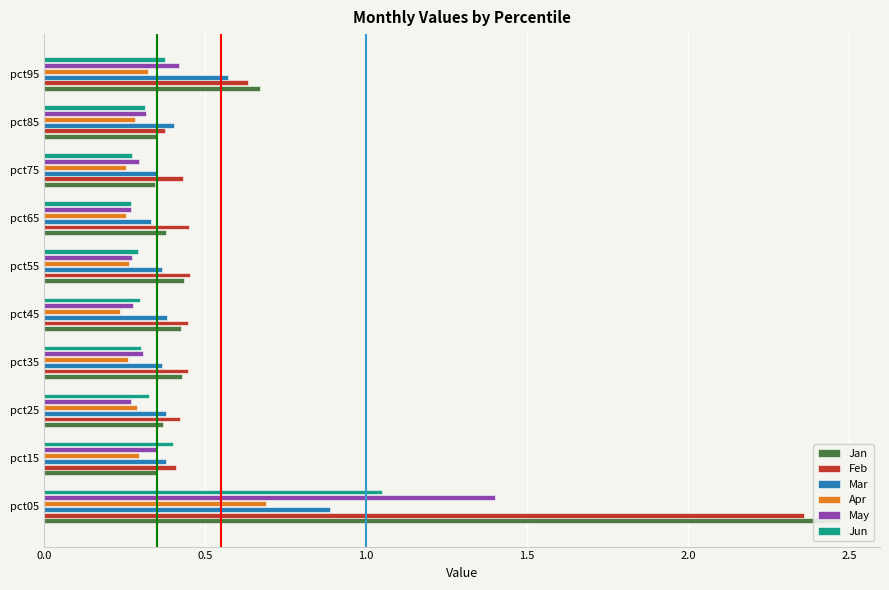

Reading left to right, extract all data points from this chart.

Jan: 2.5	0.4	0.4	0.4	0.4	0.4	0.4	0.3	0.3	0.7
Feb: 2.4	0.4	0.4	0.4	0.4	0.5	0.4	0.4	0.4	0.6
Mar: 0.9	0.4	0.4	0.4	0.4	0.4	0.3	0.3	0.4	0.6
Apr: 0.7	0.3	0.3	0.3	0.2	0.3	0.3	0.3	0.3	0.3
May: 1.4	0.4	0.3	0.3	0.3	0.3	0.3	0.3	0.3	0.4
Jun: 1.1	0.4	0.3	0.3	0.3	0.3	0.3	0.3	0.3	0.4